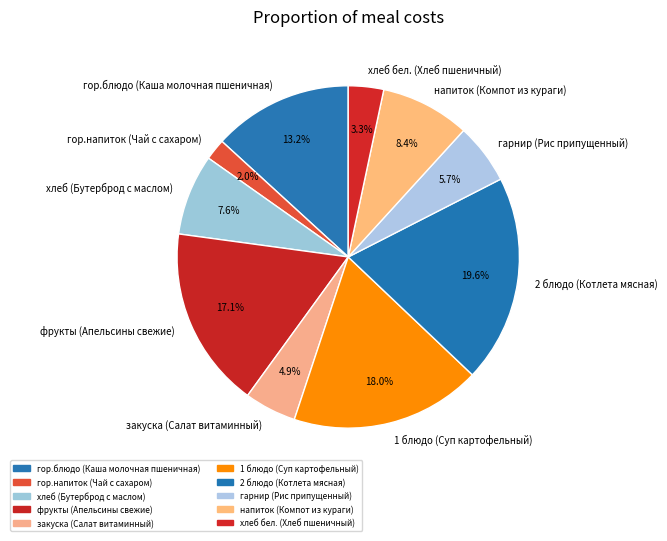

Does гарнир (Рис припущенный) account for over 50% of the chart?

No